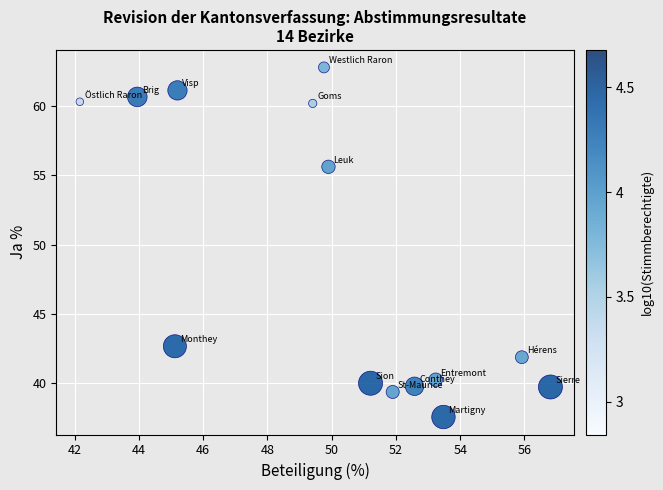

What is the range of X values (max minus min)?

14.7